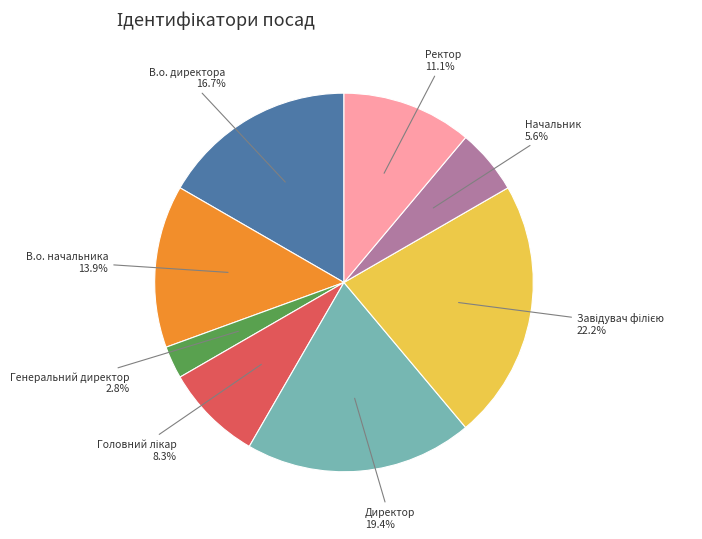

Which has a higher value, Директор or В.о. начальника?

Директор